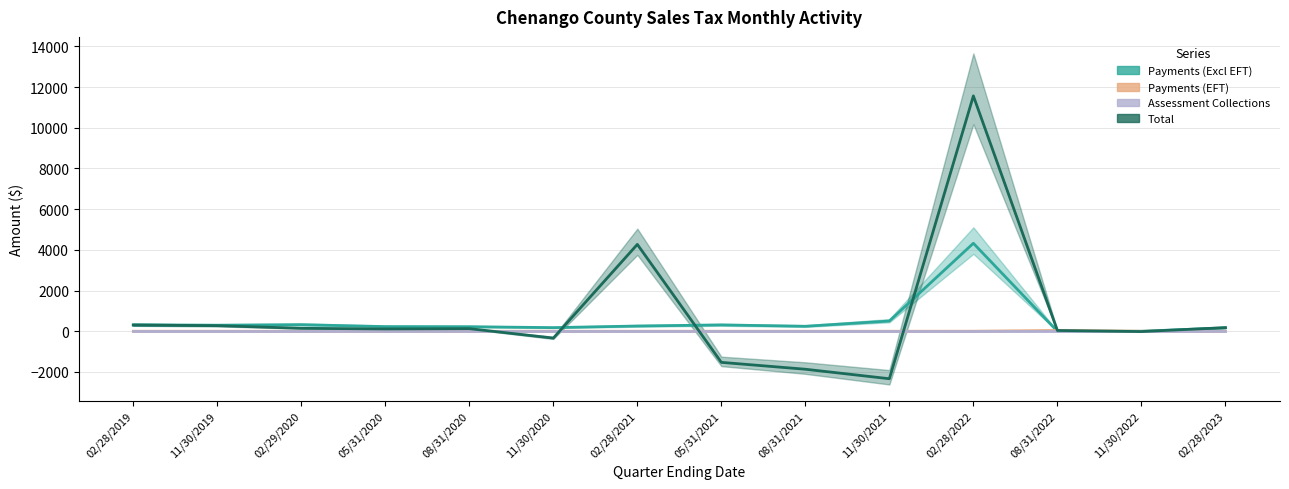

The Assessment Collections series shows 0.0 at 02/28/2019. True or false?

True